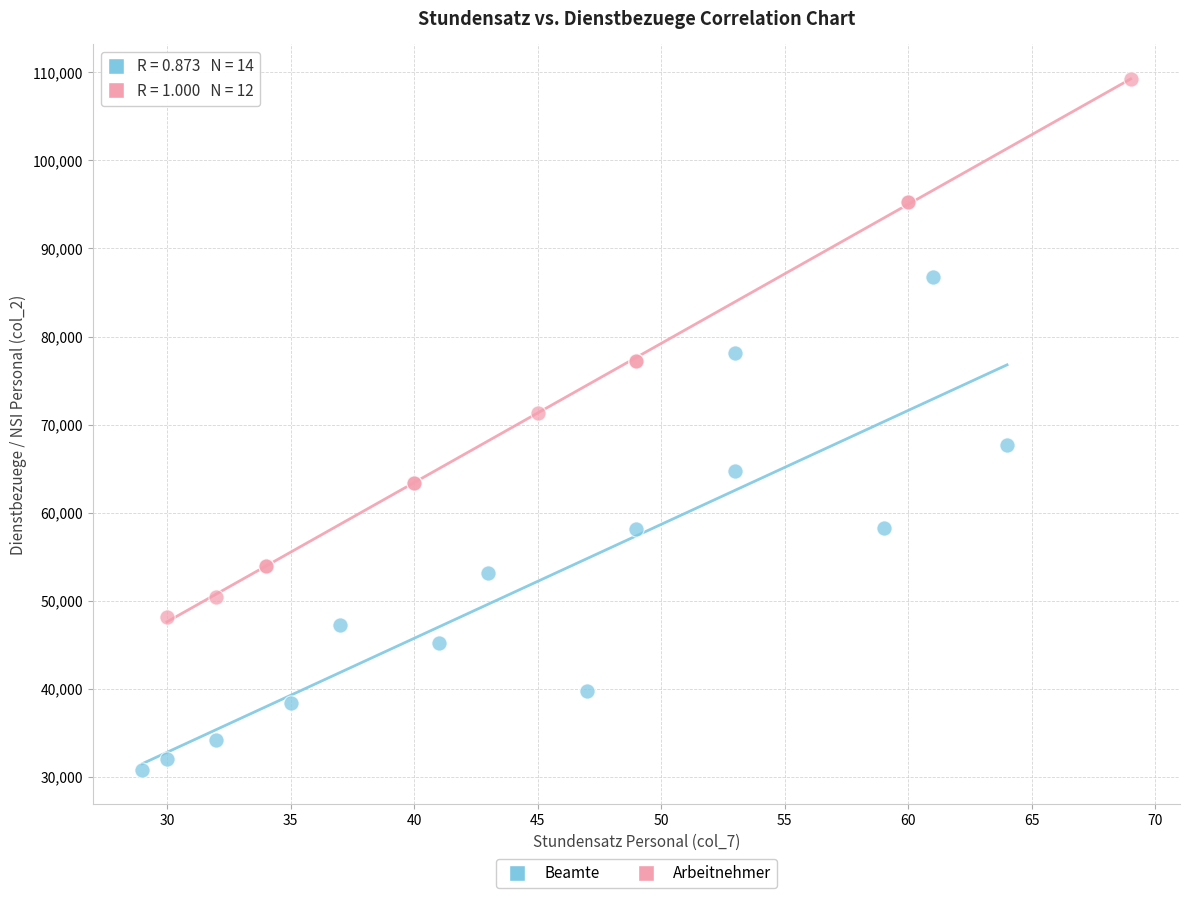

Which series reaches the maximum Y coordinate?

Arbeitnehmer